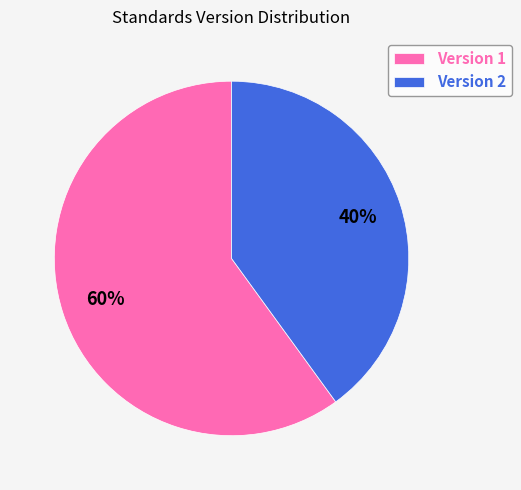

To the nearest percent, what is the combined percentage of Version 2 and Version 1?

100%